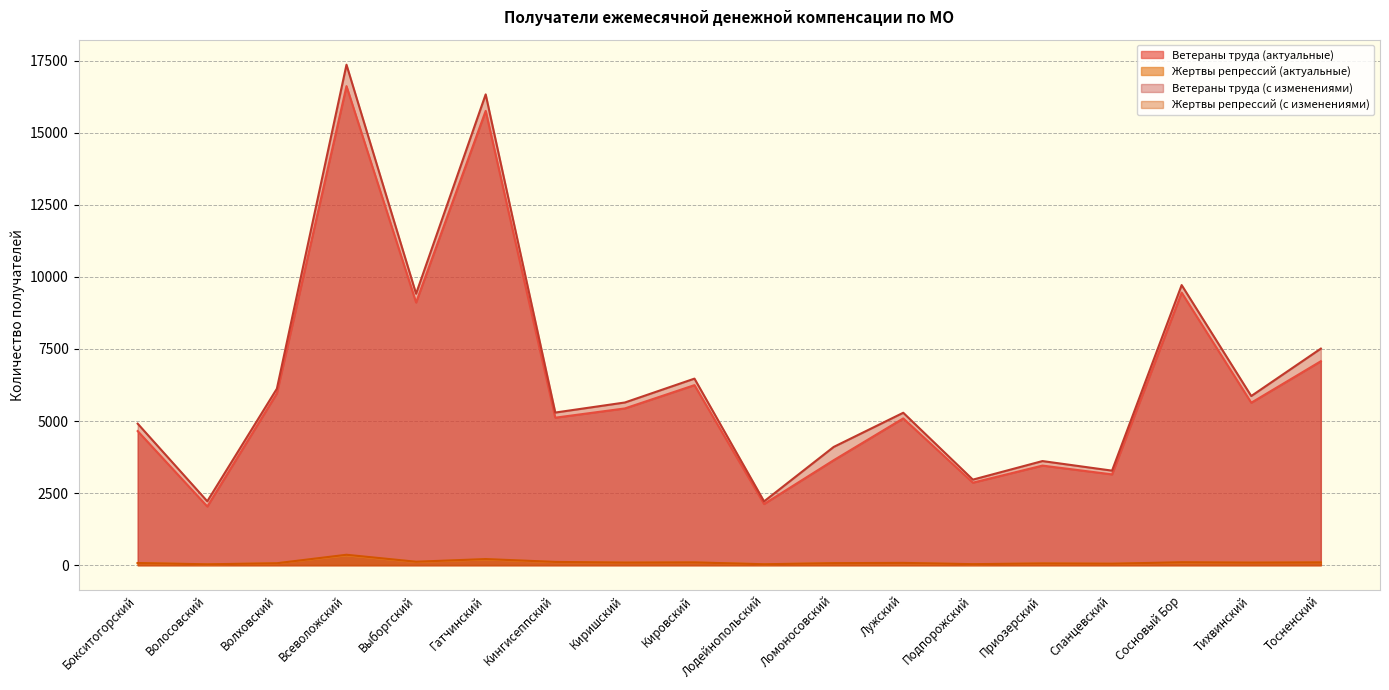

What is the approximate value of Жертвы репрессий (актуальные) at Лужский?

69